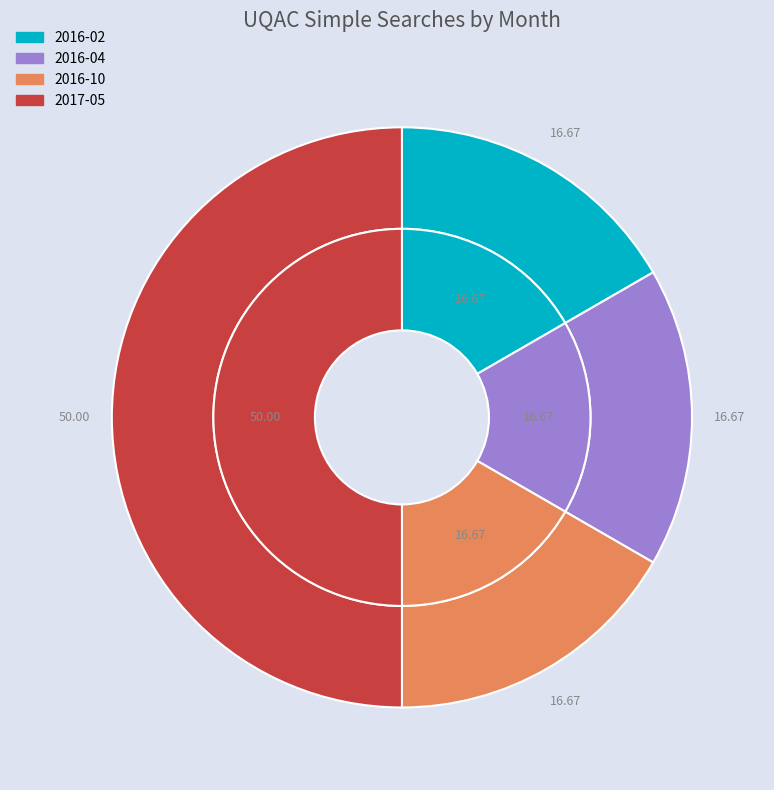

True or false: 2017-11 accounts for 0% of the total.

True